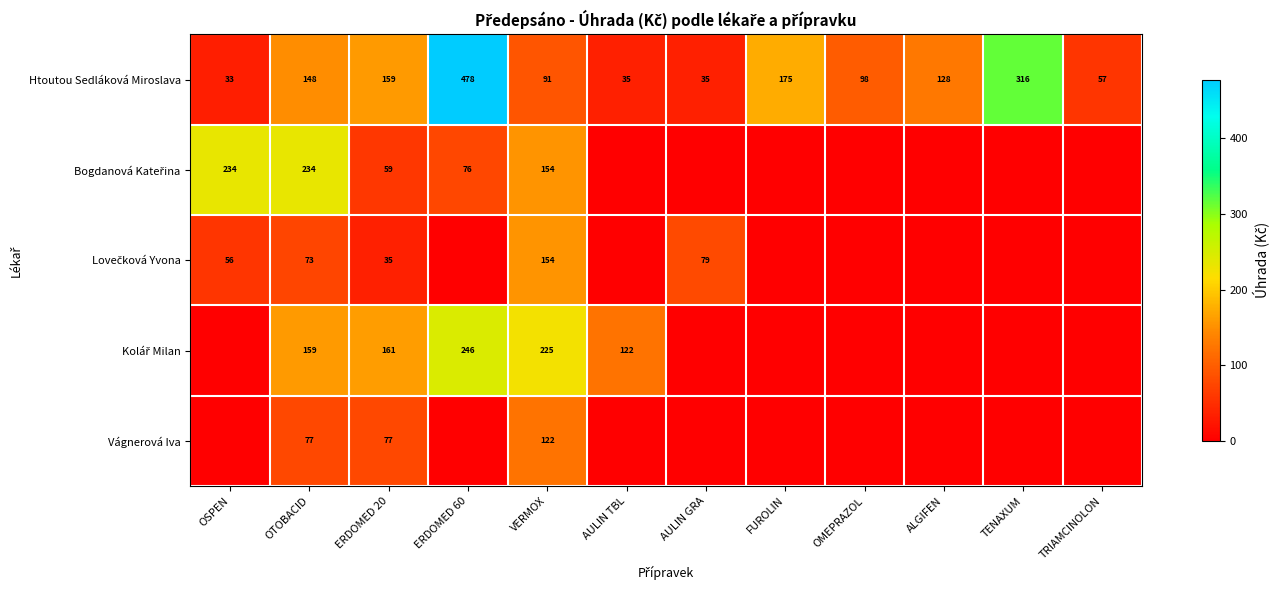

Where does the Htoutou Sedláková Miroslava series first go above 128?

OTOBACID